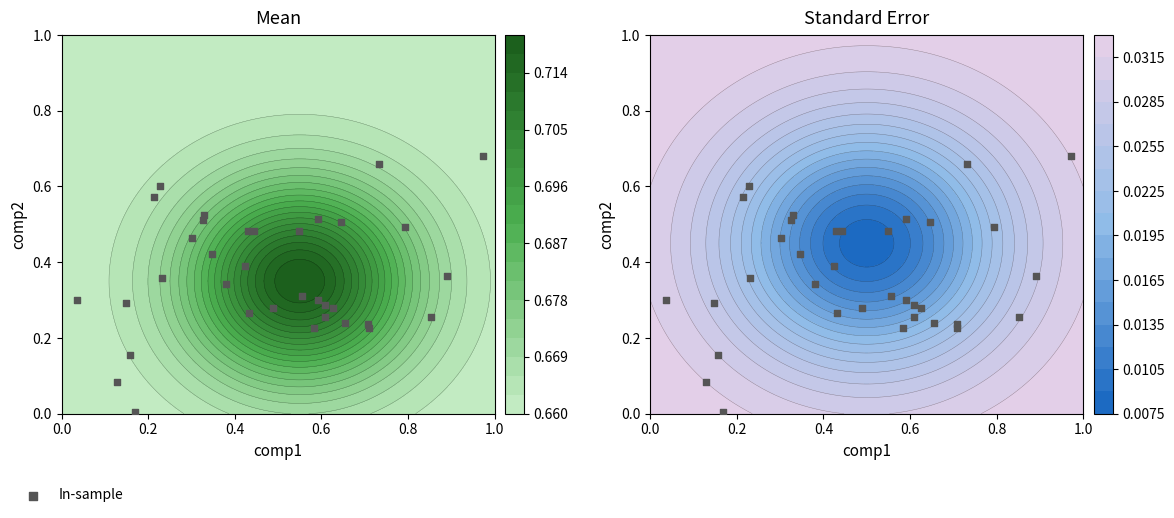

How many distinct data groups are displayed?

1